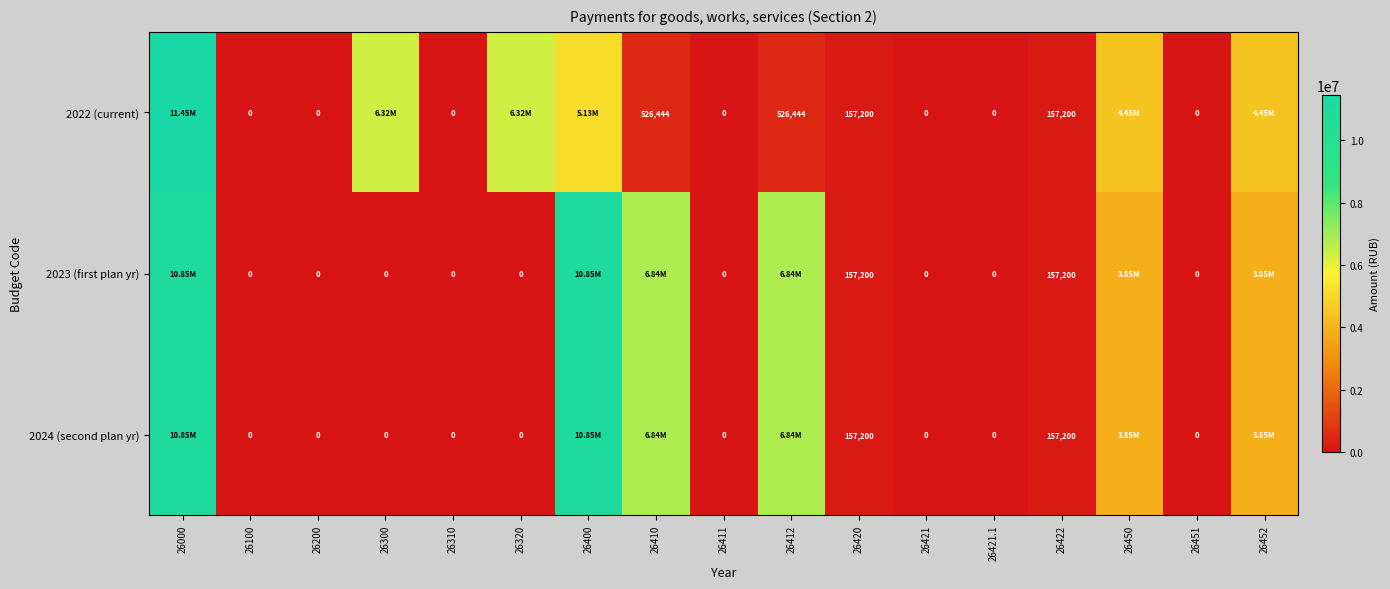

What is the difference between the highest and lowest values at 26410?

6316786.4